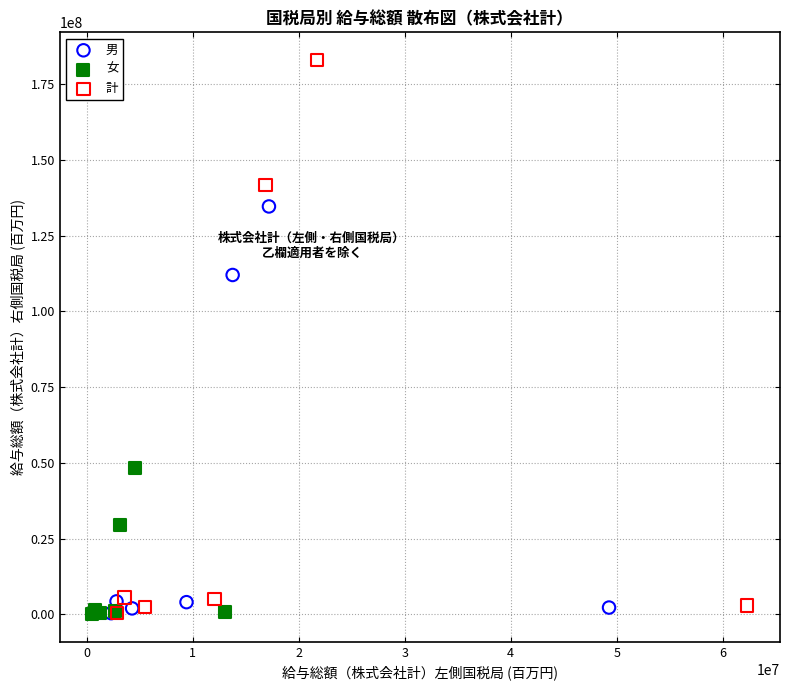

Which series has the largest Y range (max minus min)?

計